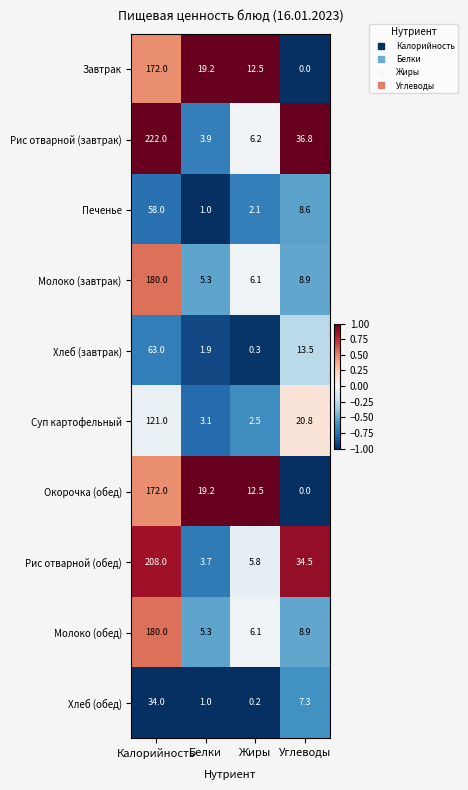

What is the sum of all Окорочка (обед) values?

203.7